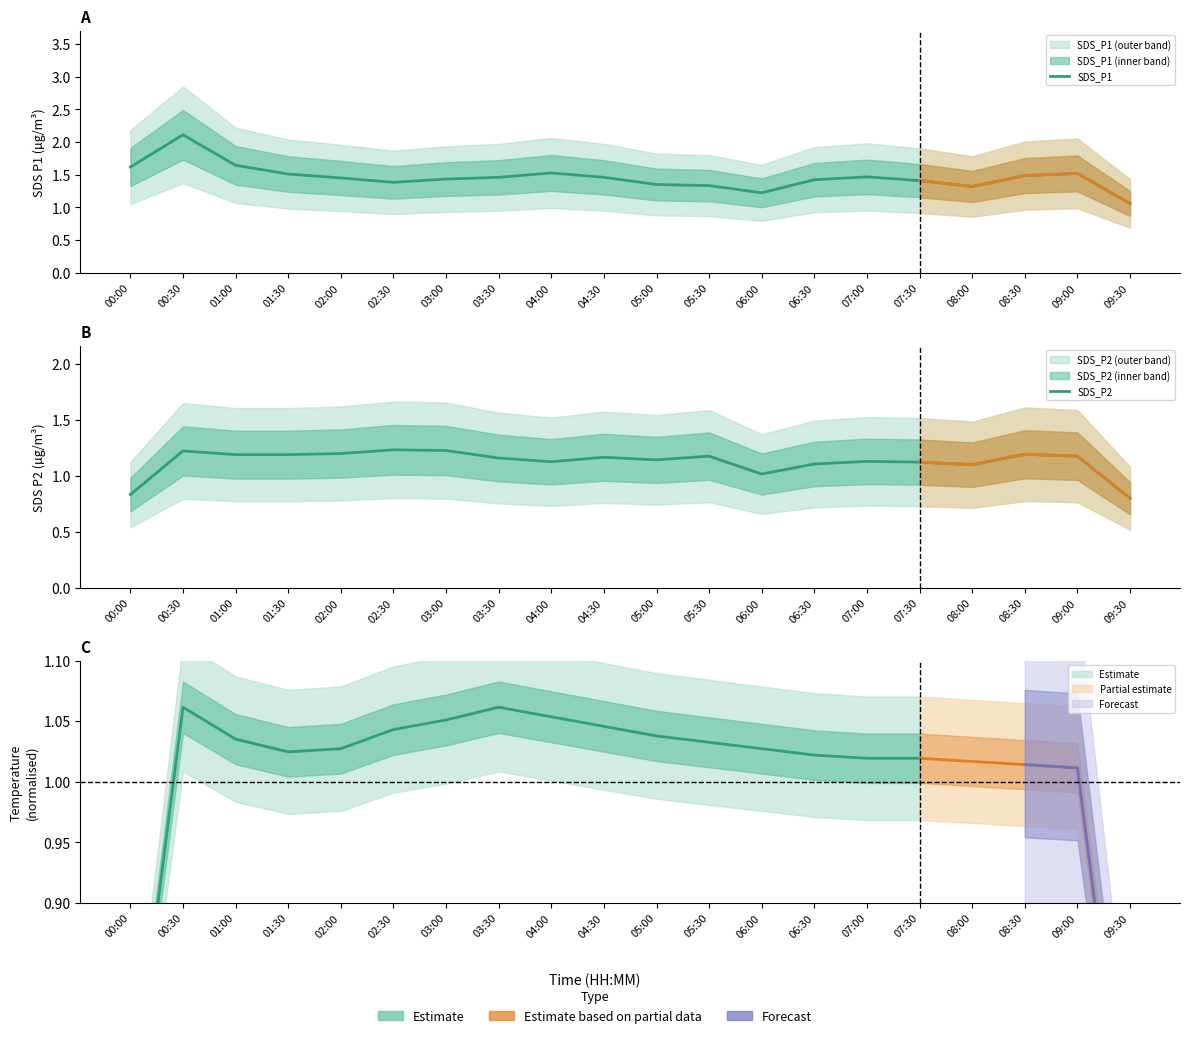

At which category does SDS_P1 reach its first local peak?

00:30